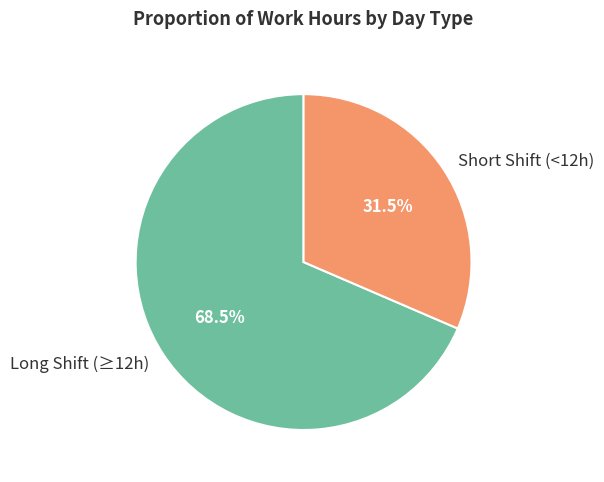

What is the ratio of the value at Long Shift (≥12h) to the value at Short Shift (<12h)?

2.2